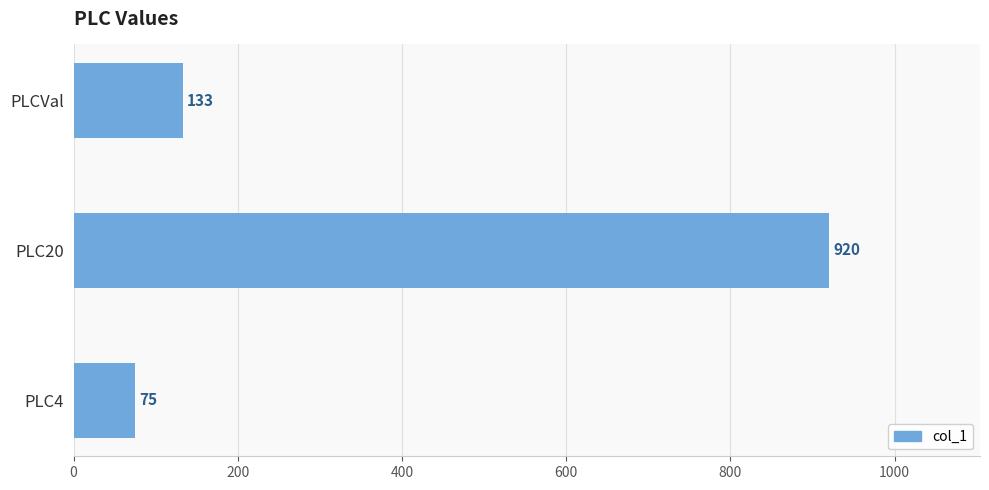

What is the approximate value at PLCVal, to the nearest 100?

100